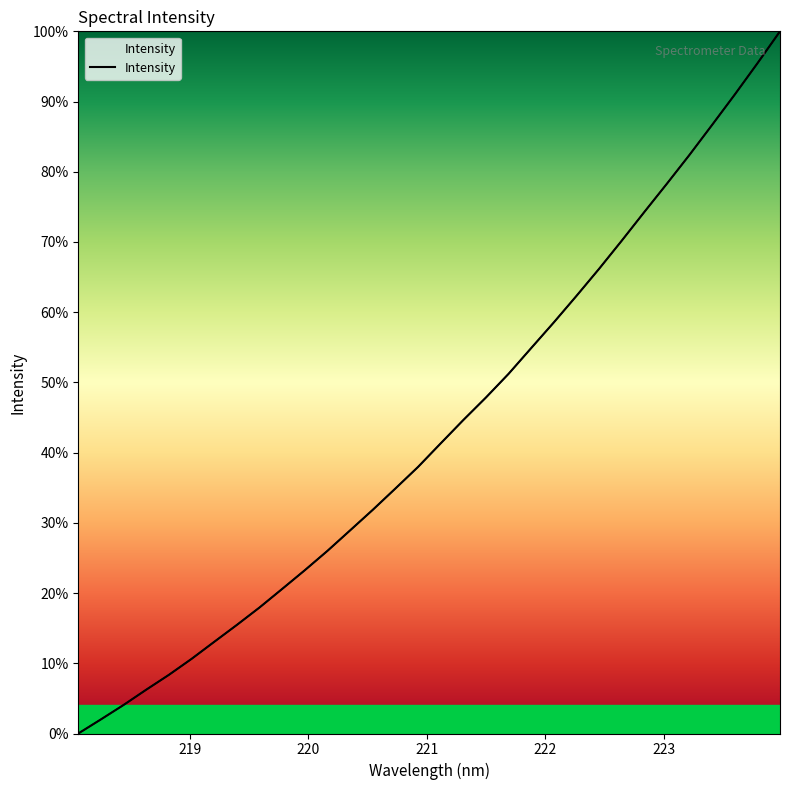

What is the sum of all values?

1386.6